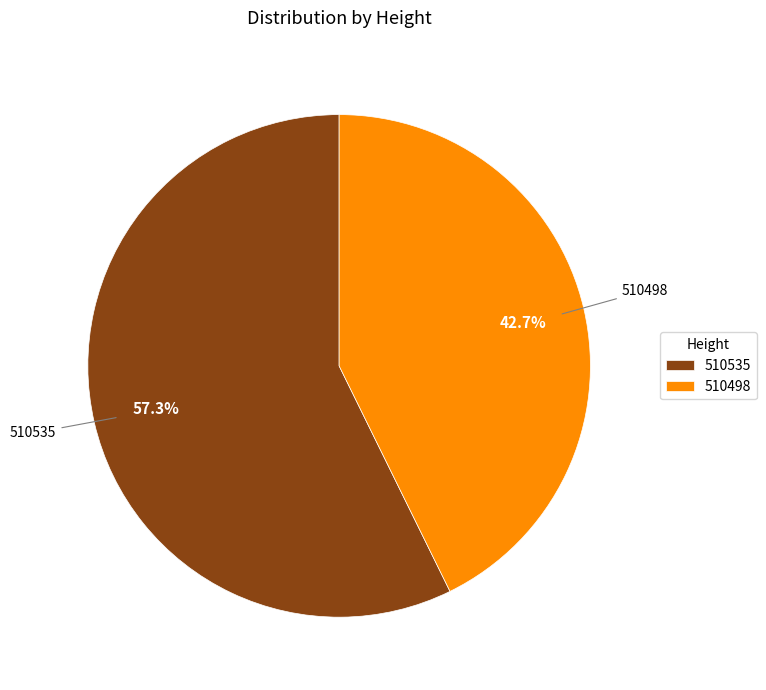

What percentage is the 510535 slice, to the nearest percent?

57%